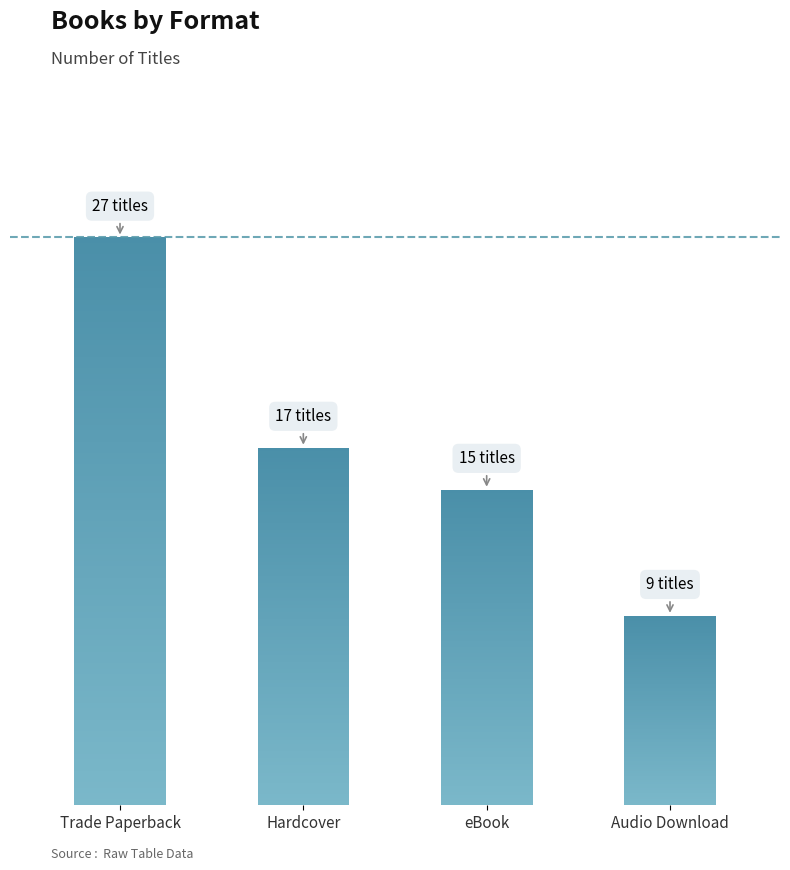

How many data points are less than 17?

2